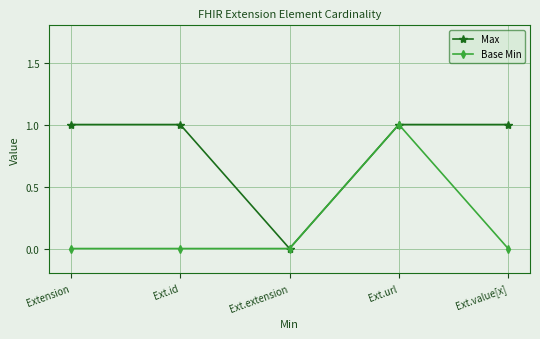

What is the label of the 5th point from the right?

Extension